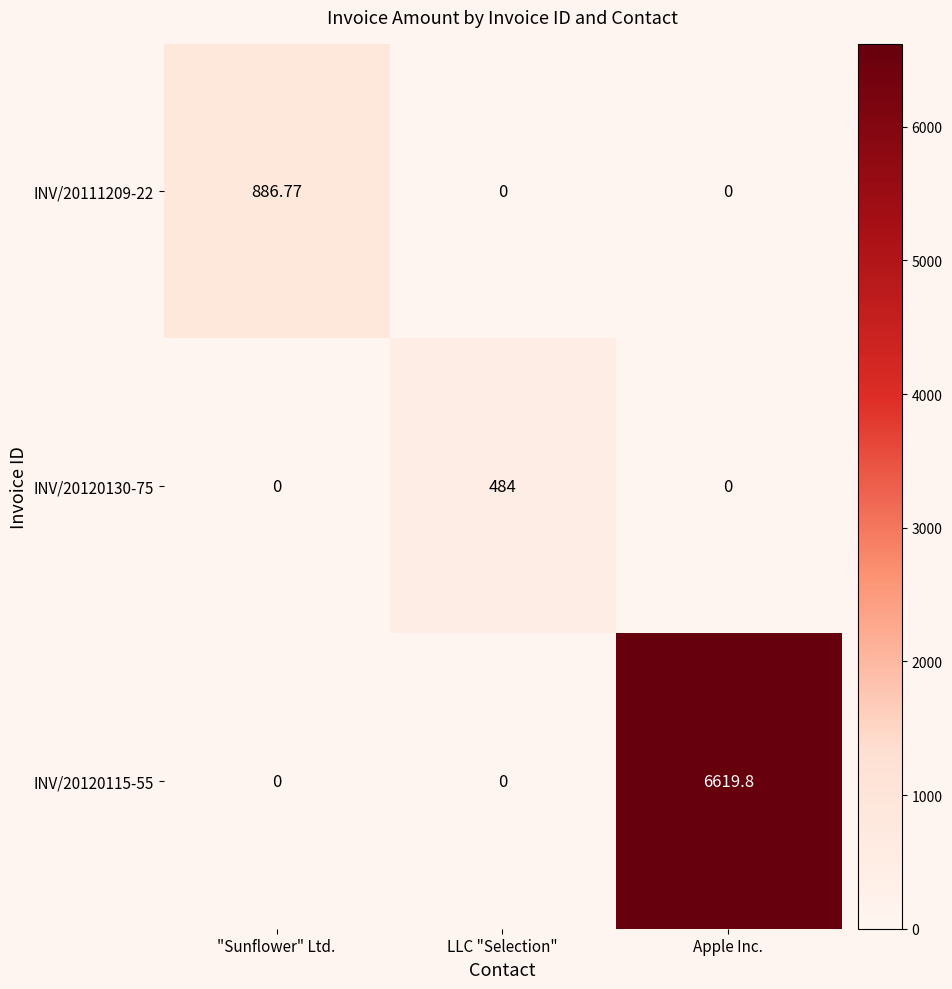

Which series has the widest spread of values?

INV/20120115-55